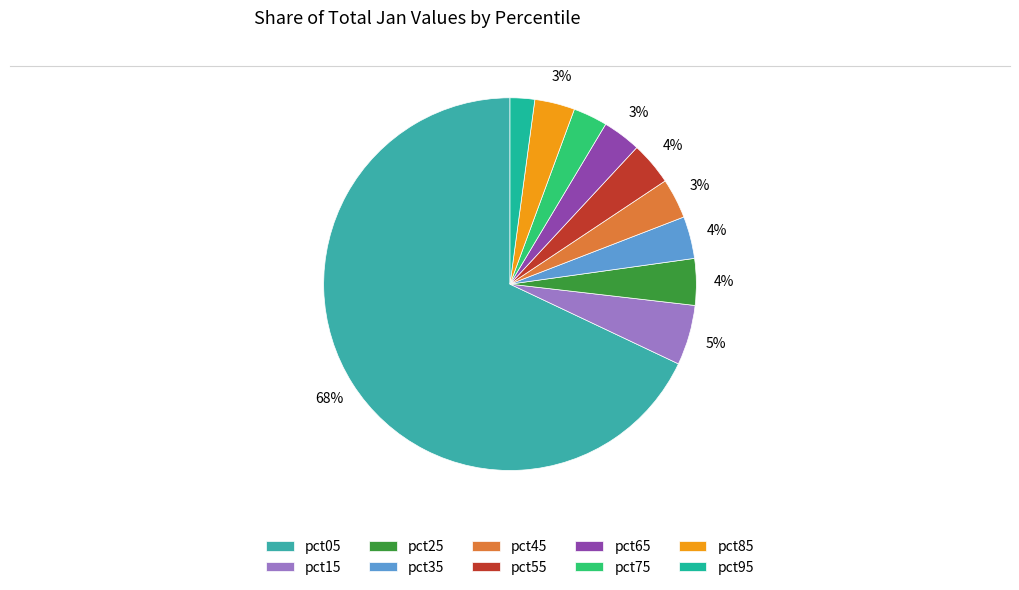

How many slices are in this pie chart?

10